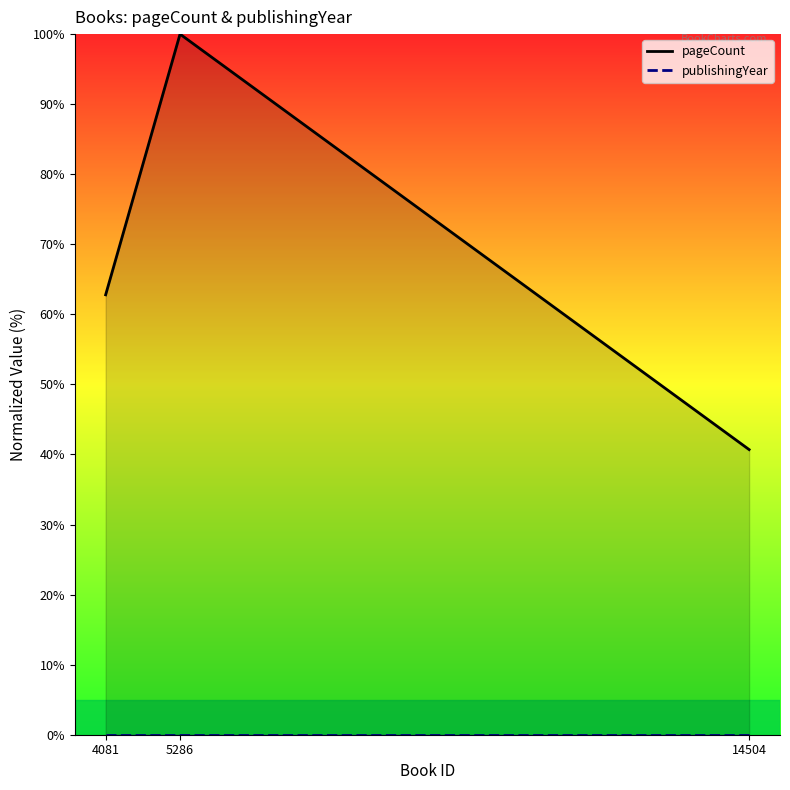

Which category has the highest value across all series?

5286